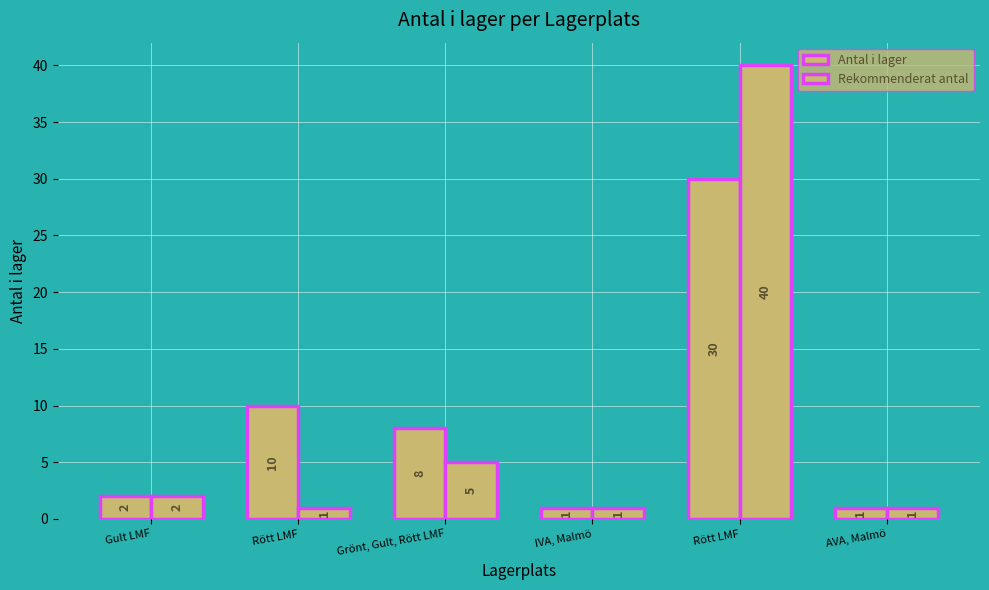

Rank the series by their maximum value, from highest to lowest.

Rekommenderat antal, Antal i lager